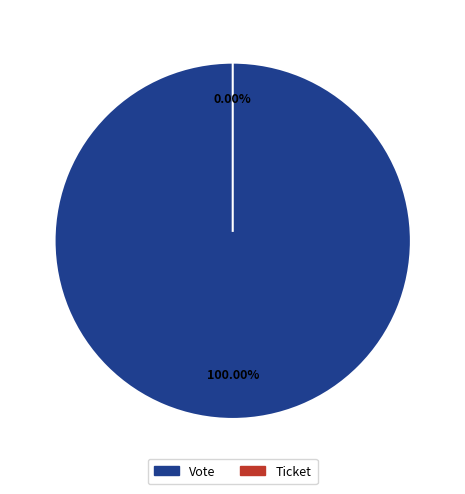

To the nearest percent, what is the average slice percentage?

50%